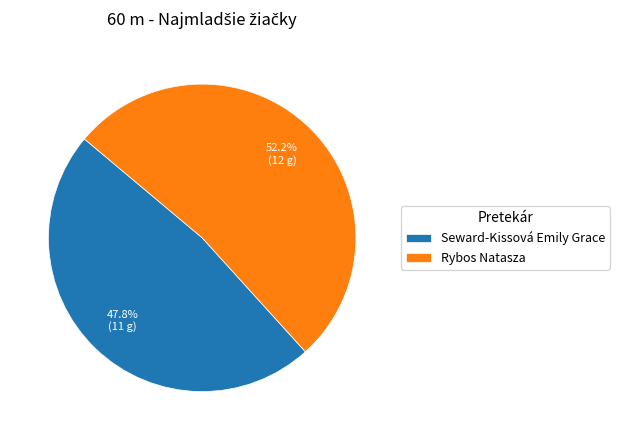

Approximately how many times larger is the value at Rybos Natasza compared to Seward-Kissová Emily Grace?

1.1